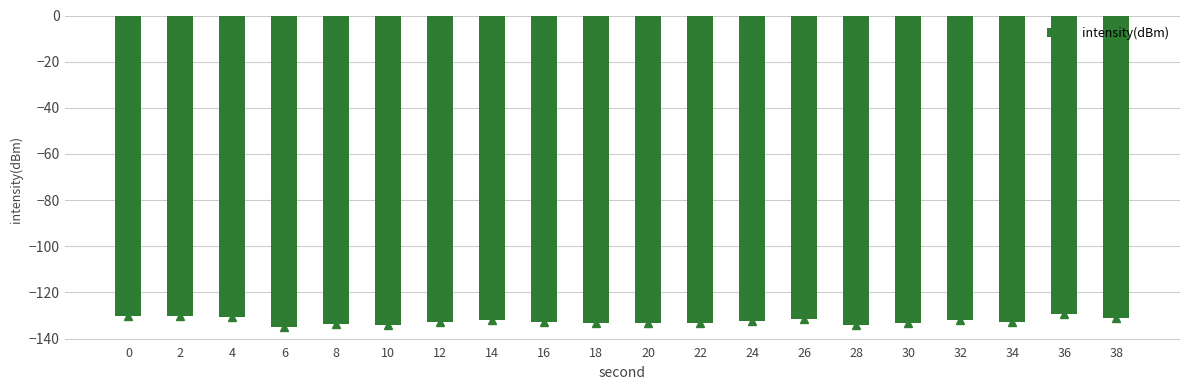

Which label corresponds to the smallest value in the chart?

6